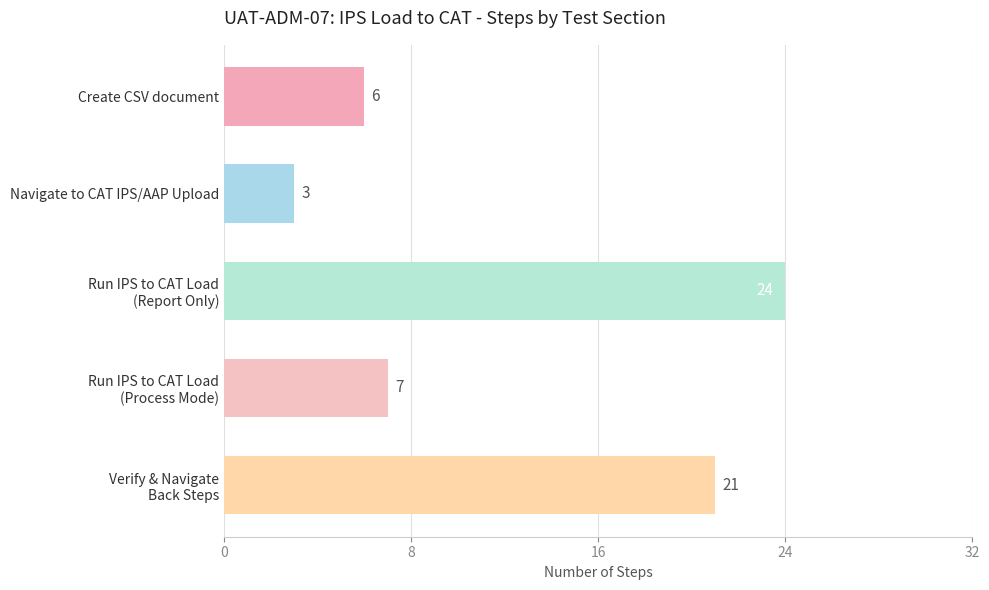

The value at Create CSV document is 6. True or false?

True